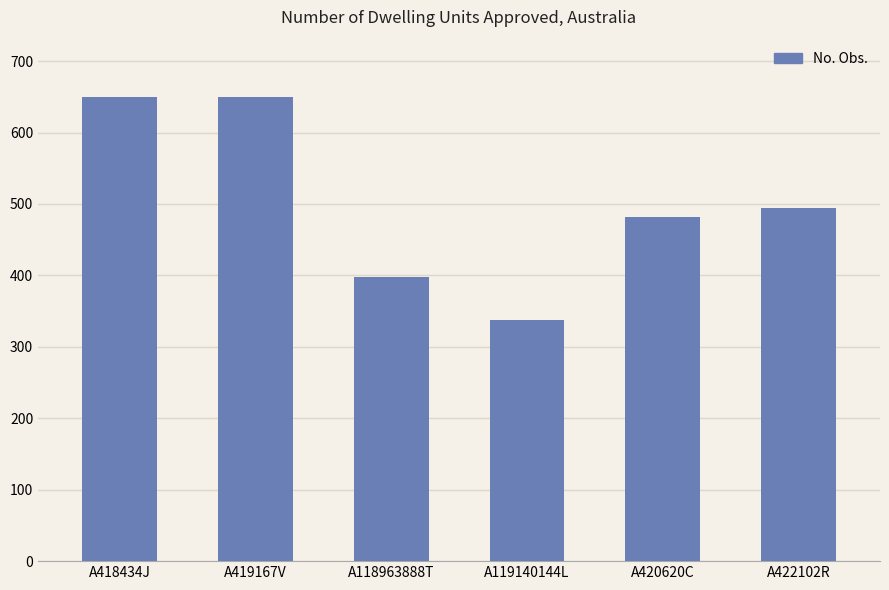

The value at A118963888T is 523. True or false?

False